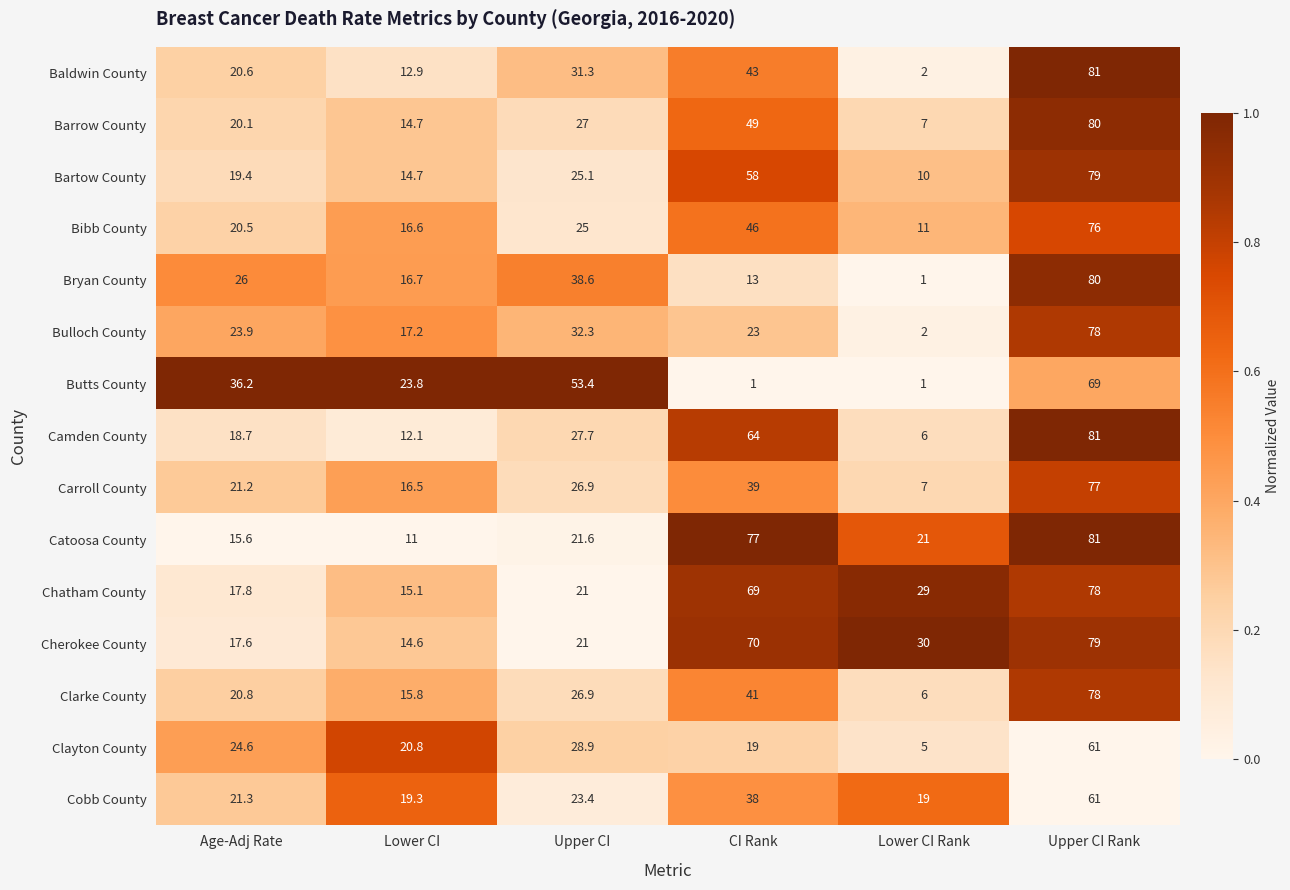

What is the difference between the highest and lowest values at CI Rank?

76.0